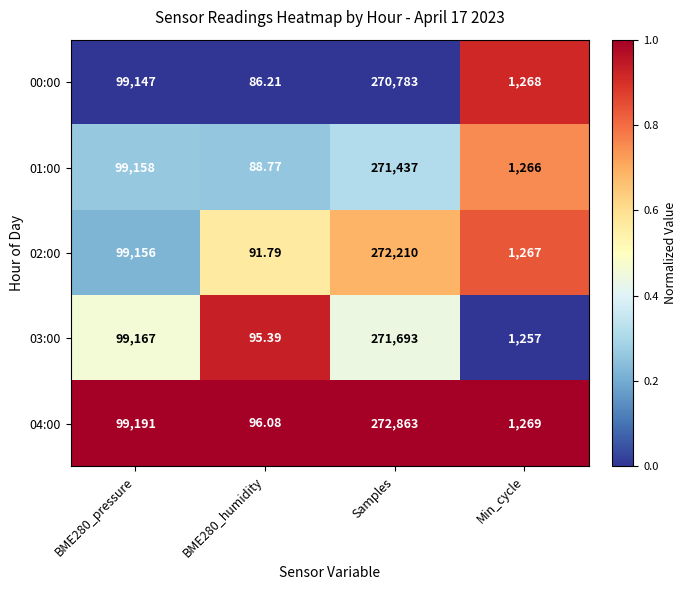

Which label corresponds to the largest value in the chart?

Samples